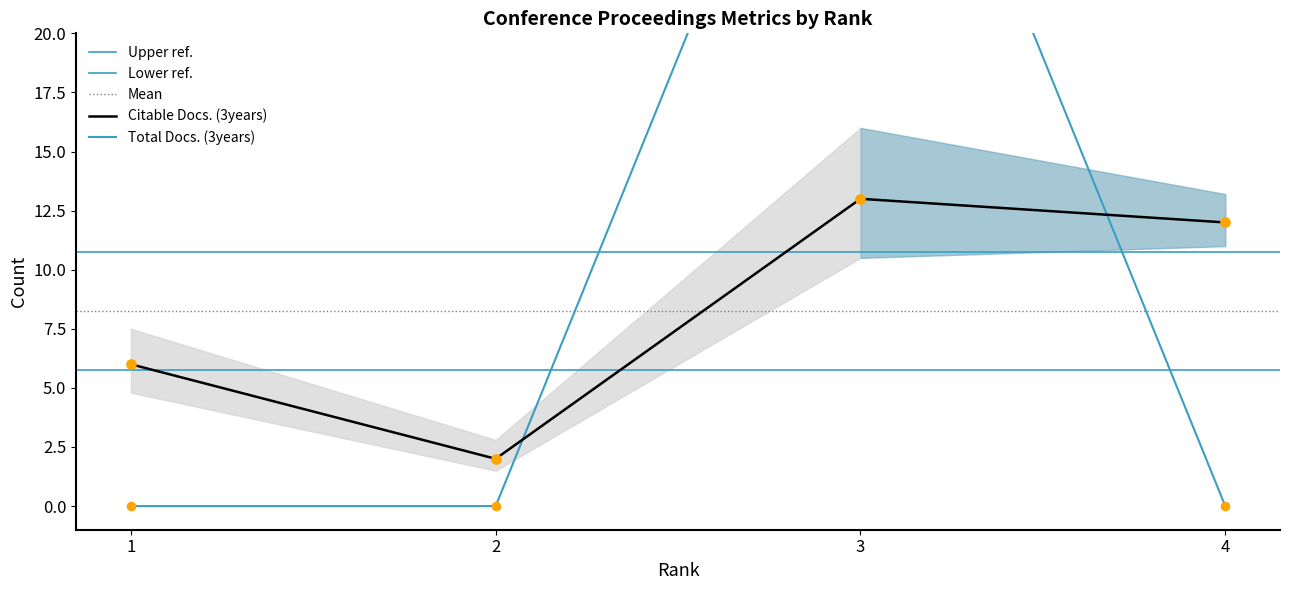

What is the total value across all series at 2?

2